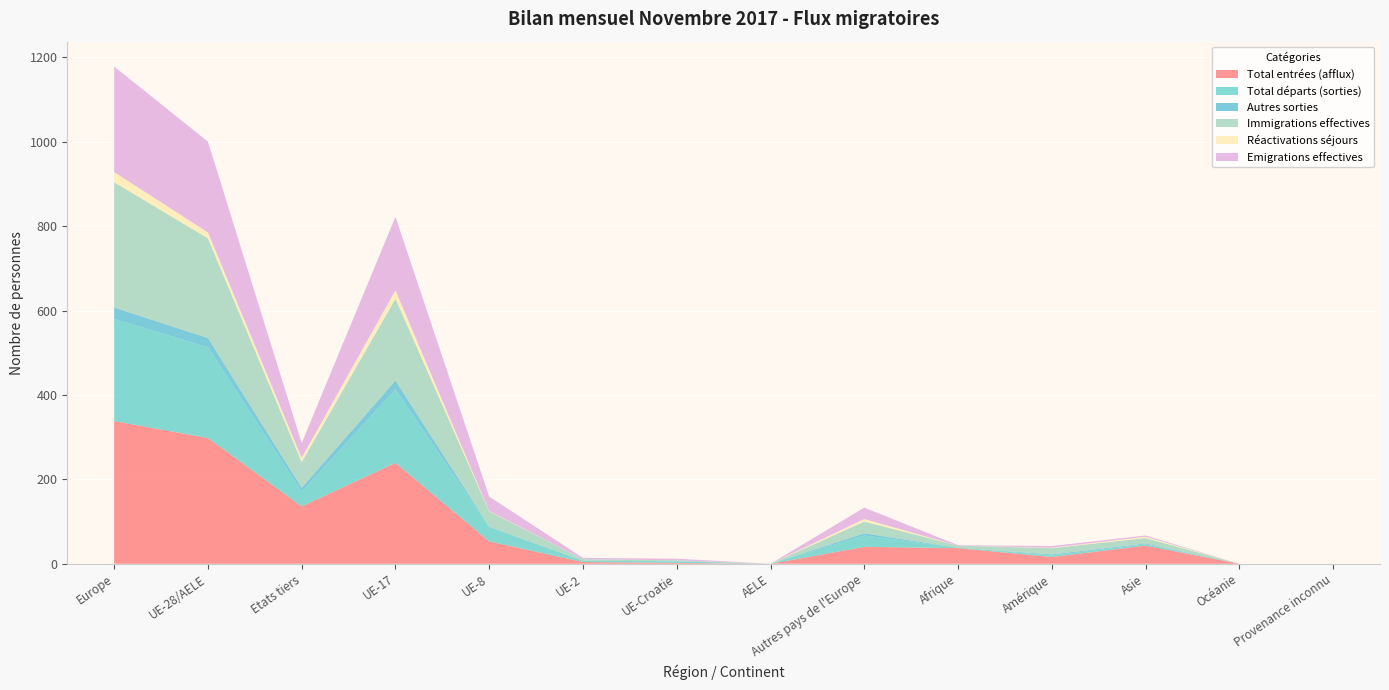

Reading right to left, list all the values displayed in this chart.

Total entrées (afflux): 0	0	43	16	37	40	0	2	4	53	239	136	298	338
Total départs (sorties): 0	0	3	4	1	27	0	4	3	34	174	35	215	242
Autres sorties: 0	0	2	2	0	5	0	0	0	1	21	9	22	27
Immigrations effectives: 0	0	13	15	5	28	0	2	4	36	194	61	236	297
Réactivations séjours: 0	0	3	1	0	6	0	0	0	1	20	10	14	24
Emigrations effectives: 0	0	3	4	1	27	0	4	3	34	174	35	215	250